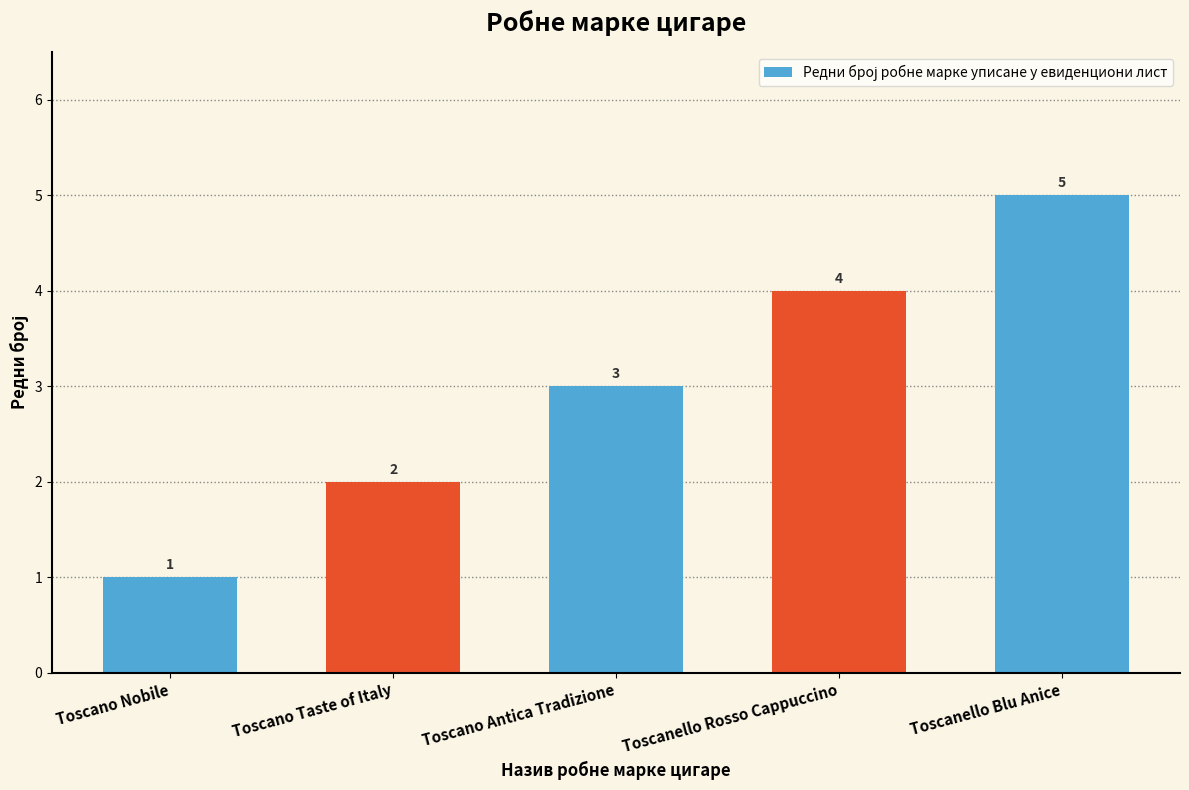

How many values are below 3?

2